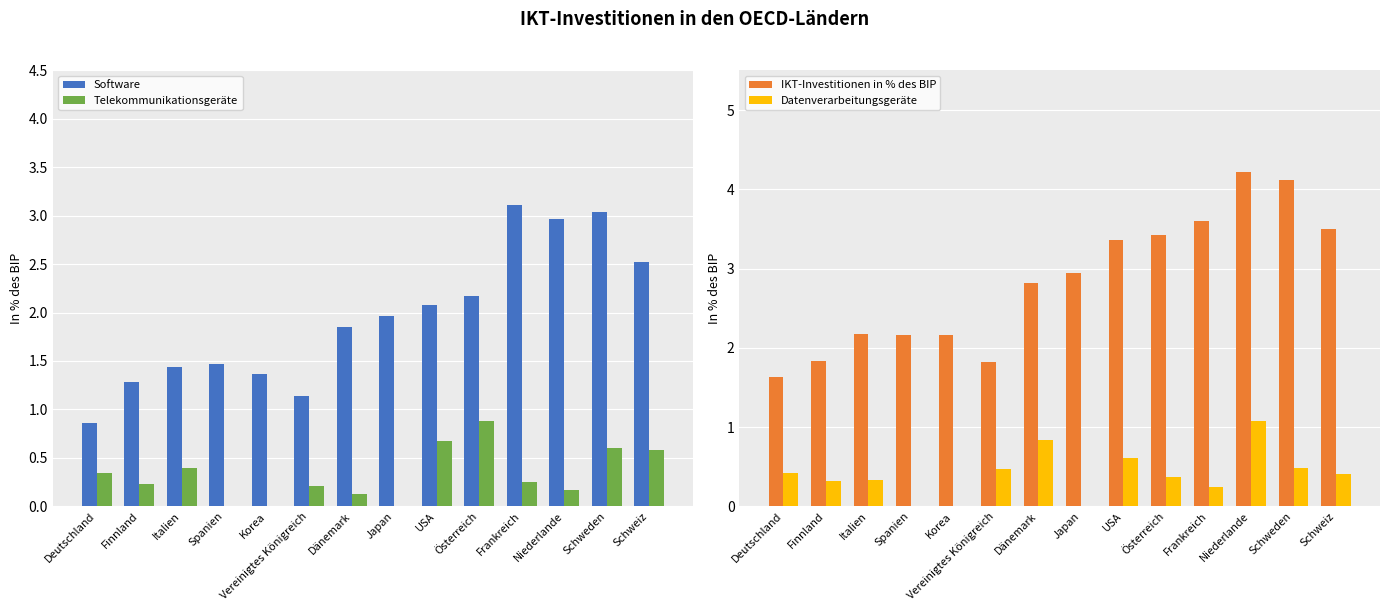

Reading right to left, list all the values displayed in this chart.

Software: Schweiz=2.5	Schweden=3.0	Niederlande=3.0	Frankreich=3.1	Österreich=2.2	USA=2.1	Japan=2.0	Dänemark=1.9	Vereinigtes Königreich=1.1	Korea=1.4	Spanien=1.5	Italien=1.4	Finnland=1.3	Deutschland=0.9
Telekommunikationsgeräte: Schweiz=0.6	Schweden=0.6	Niederlande=0.2	Frankreich=0.2	Österreich=0.9	USA=0.7	Japan=0.0	Dänemark=0.1	Vereinigtes Königreich=0.2	Korea=0.0	Spanien=0.0	Italien=0.4	Finnland=0.2	Deutschland=0.3
IKT-Investitionen in % des BIP: Schweiz=3.5	Schweden=4.1	Niederlande=4.2	Frankreich=3.6	Österreich=3.4	USA=3.4	Japan=3.0	Dänemark=2.8	Vereinigtes Königreich=1.8	Korea=2.2	Spanien=2.2	Italien=2.2	Finnland=1.8	Deutschland=1.6
Datenverarbeitungsgeräte: Schweiz=0.4	Schweden=0.5	Niederlande=1.1	Frankreich=0.2	Österreich=0.4	USA=0.6	Japan=0.0	Dänemark=0.8	Vereinigtes Königreich=0.5	Korea=0.0	Spanien=0.0	Italien=0.3	Finnland=0.3	Deutschland=0.4